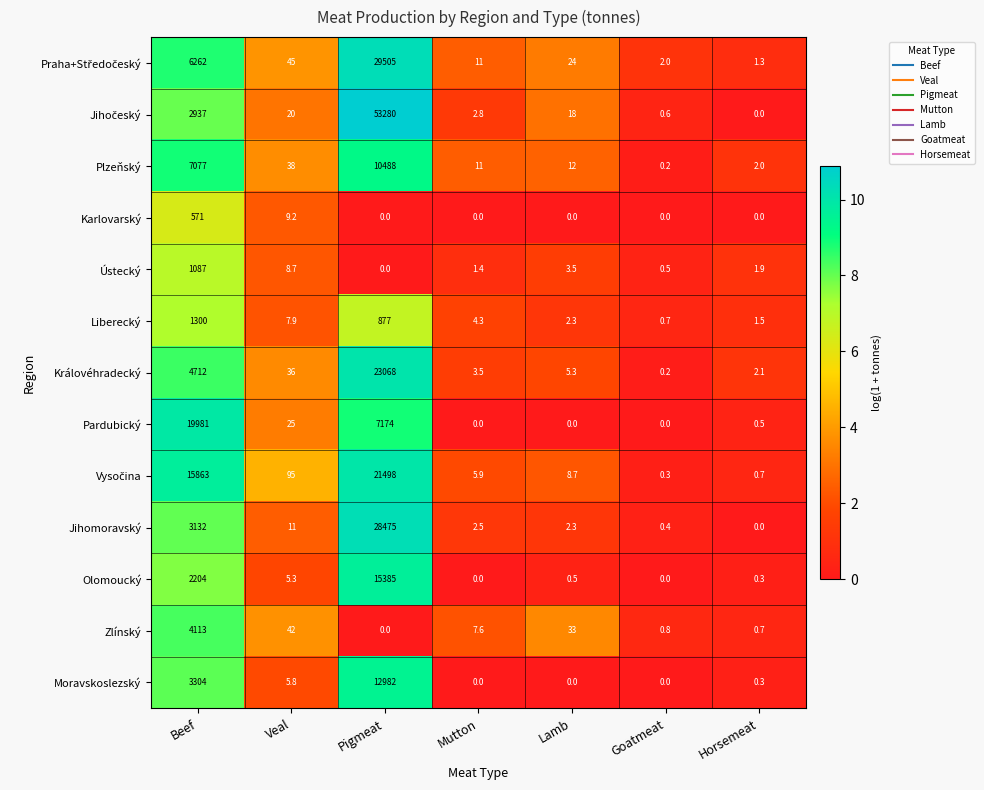

What is the spread (max minus min) of values at Horsemeat?

2.1